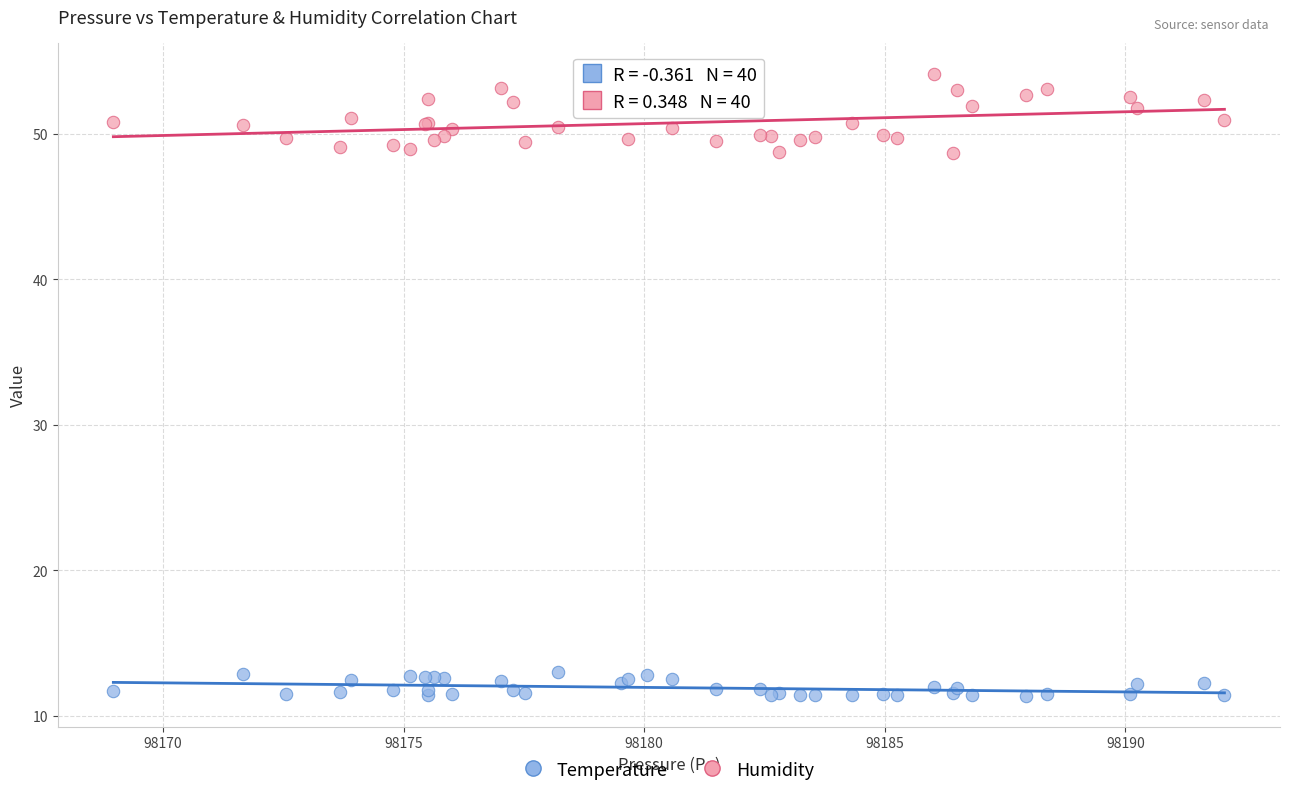

Which series contains the lowest Y value?

Temperature